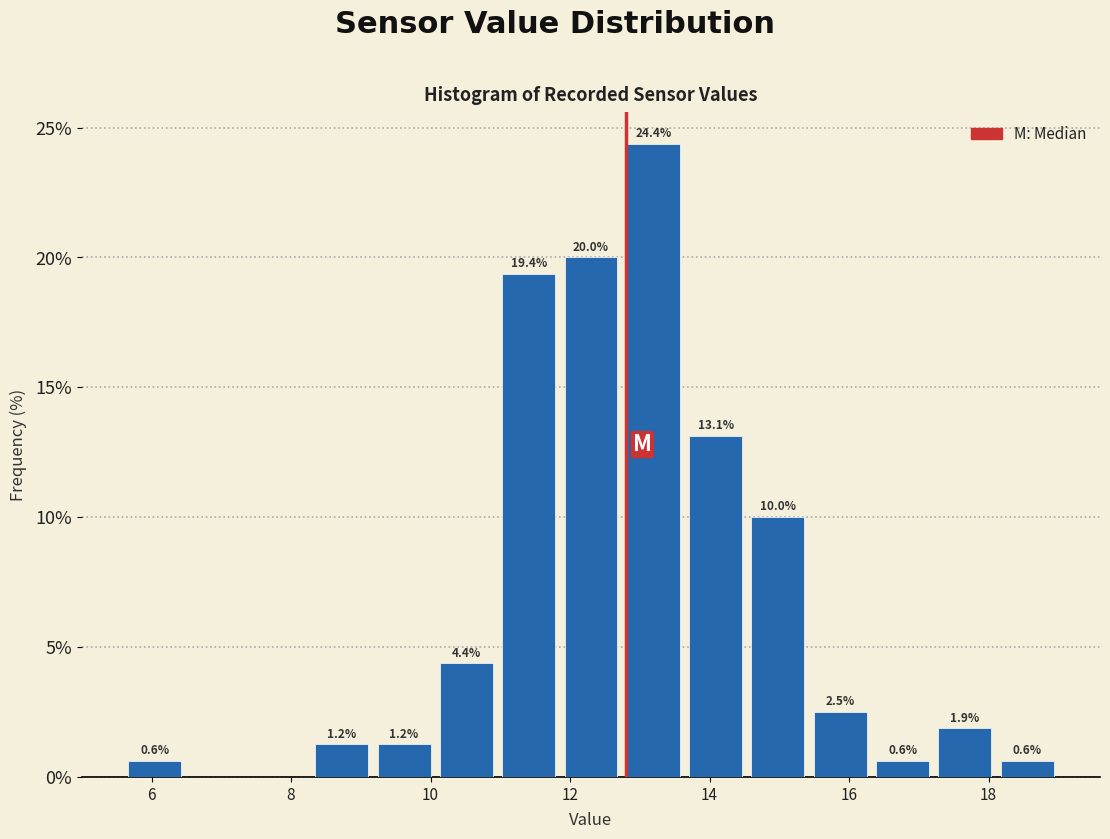

Over which range of the x-axis is the bar tallest?

12.8 to 13.6